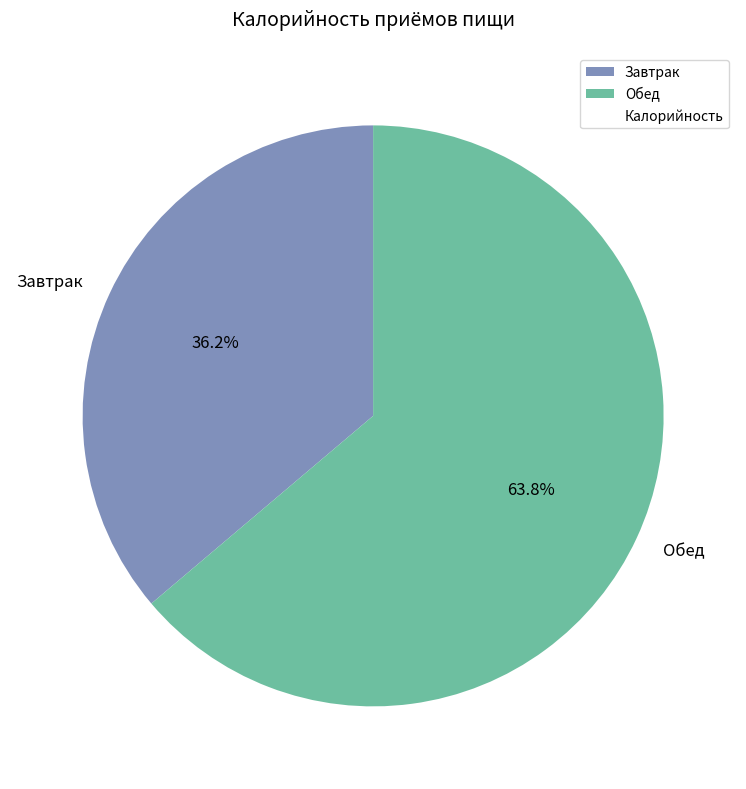

Rank the categories by value from lowest to highest.

Завтрак, Обед